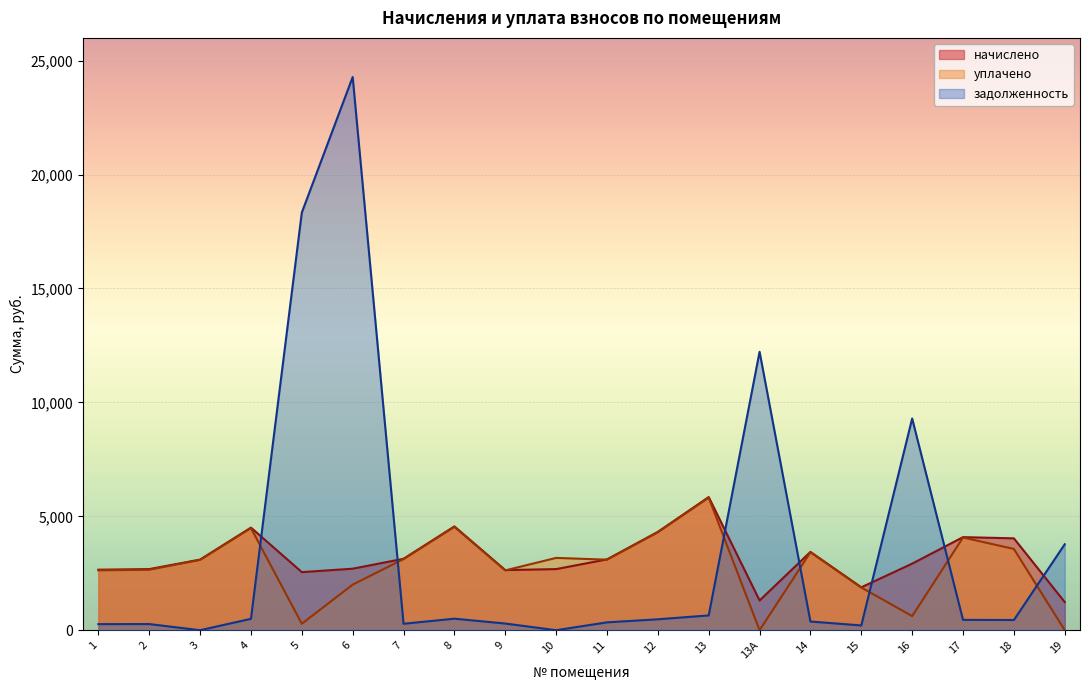

How many interior local valleys does the задолженность series have?

5